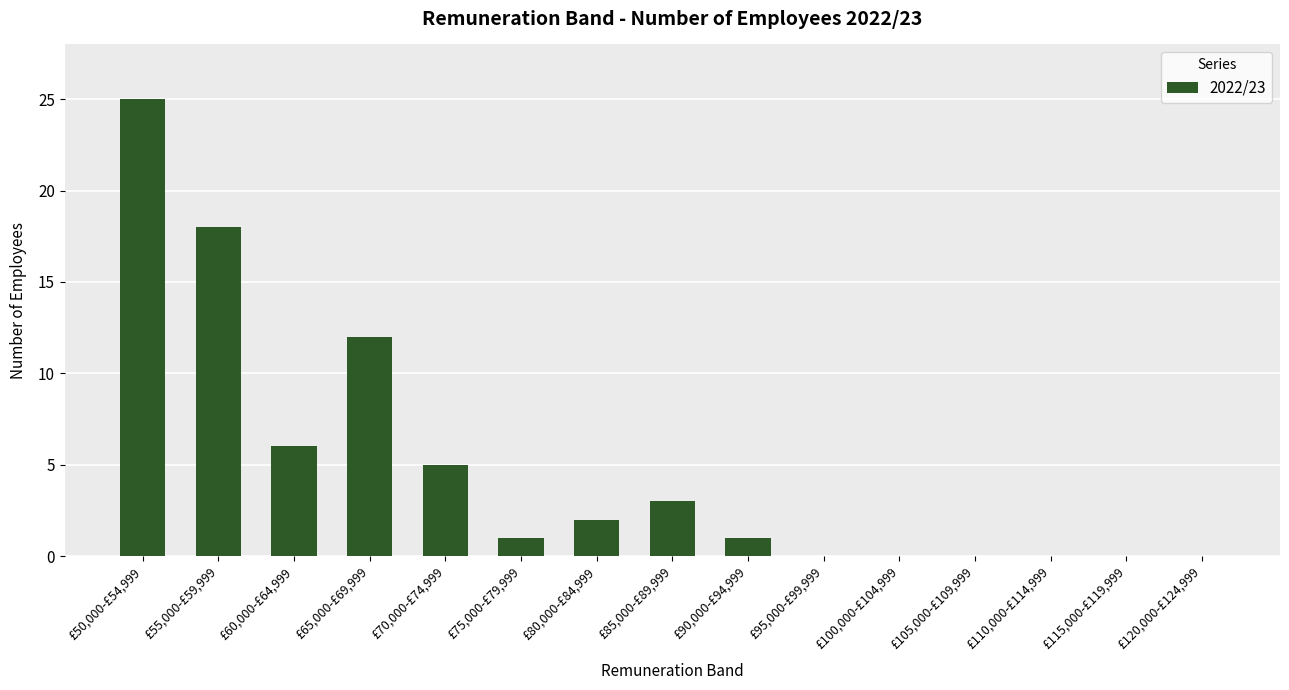

What is the change in value from £55,000-£59,999 to £75,000-£79,999?

-17